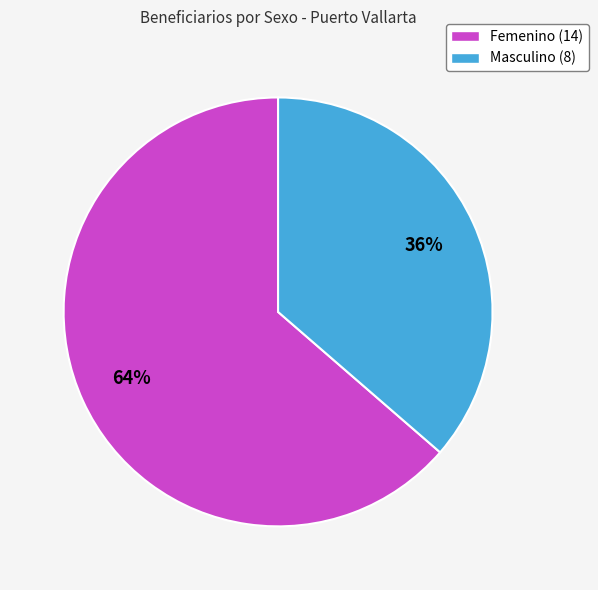

How many segments does this pie chart have?

2